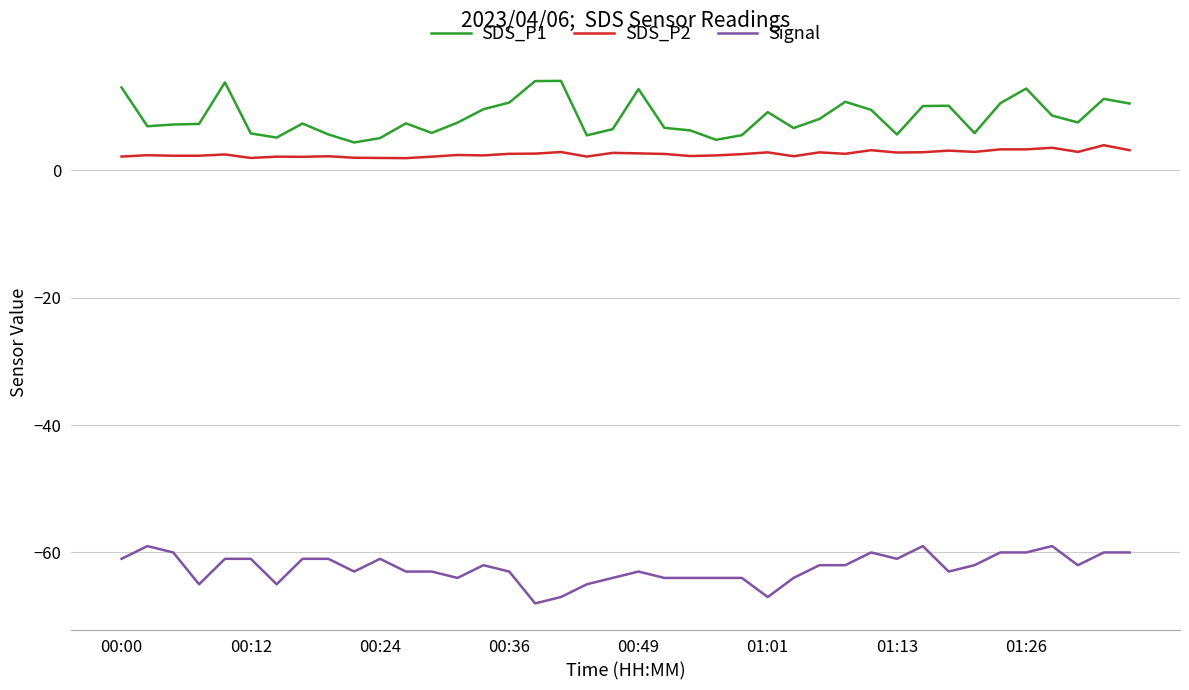

Which series has the largest total across all categories?

SDS_P1